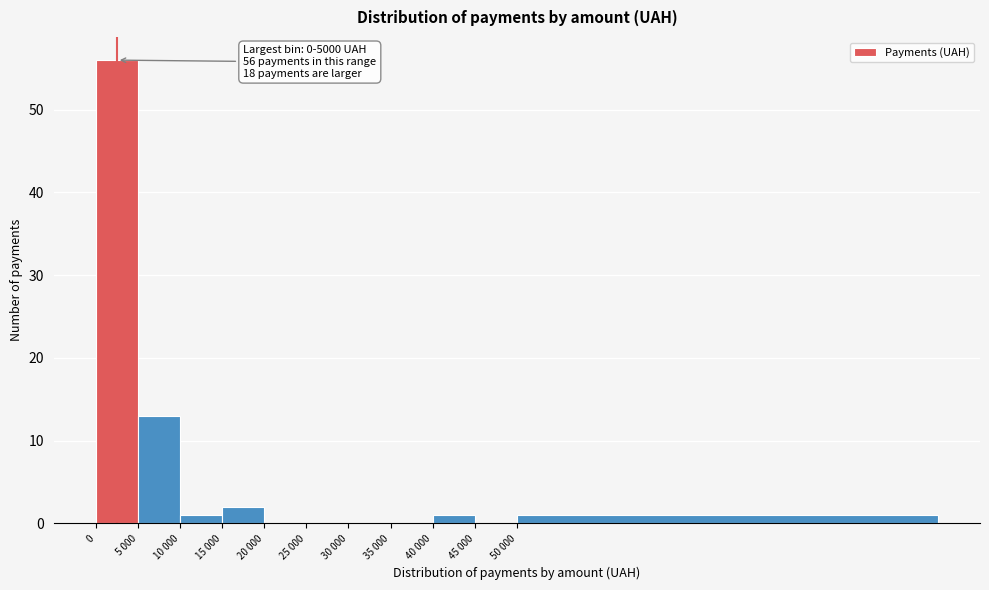

Reading left to right, extract all data points from this chart.

0=56	5 000=13	10 000=1	15 000=2	20 000=0	25 000=0	30 000=0	35 000=0	40 000=1	45 000=0	50 000=1